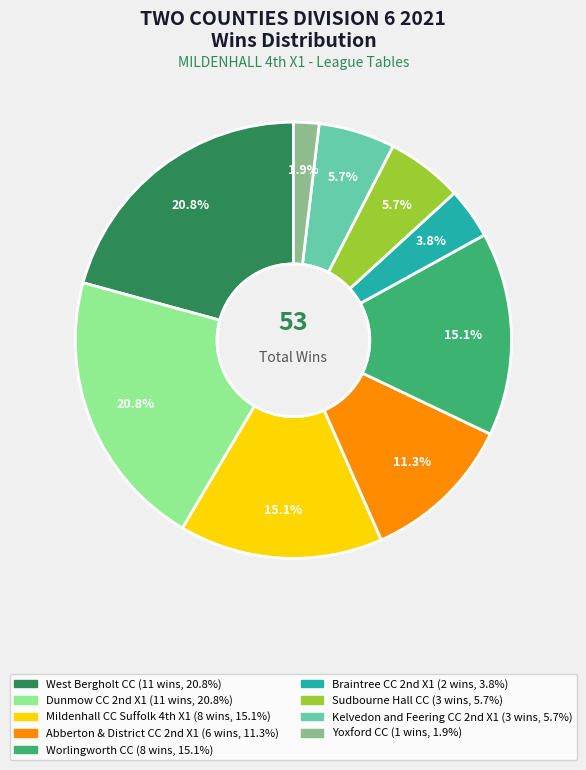

How many segments does this pie chart have?

9